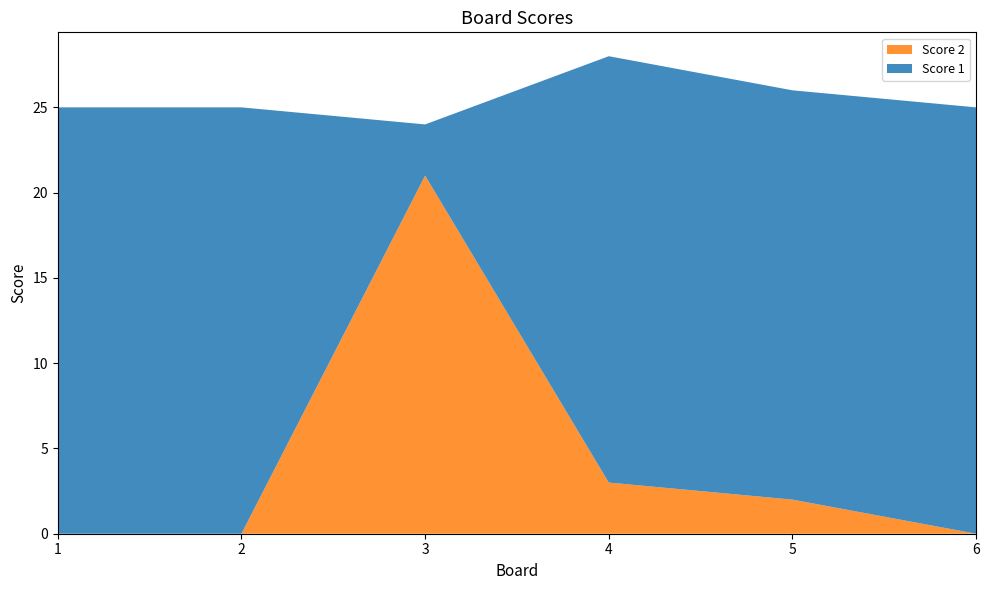

Reading right to left, extract all data points from this chart.

Score 1: 25	24	25	3	25	25
Score 2: 0	2	3	21	0	0